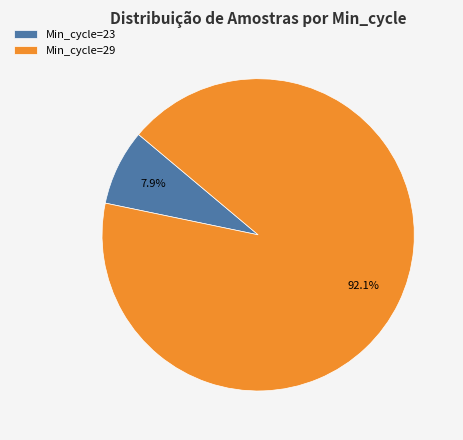

Which has a higher value, Min_cycle=23 or Min_cycle=29?

Min_cycle=29